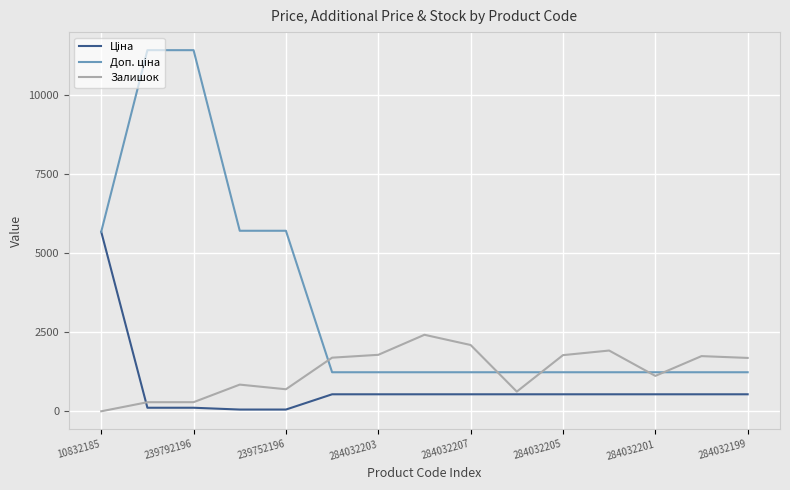

What is the greatest value displayed?

11410.0